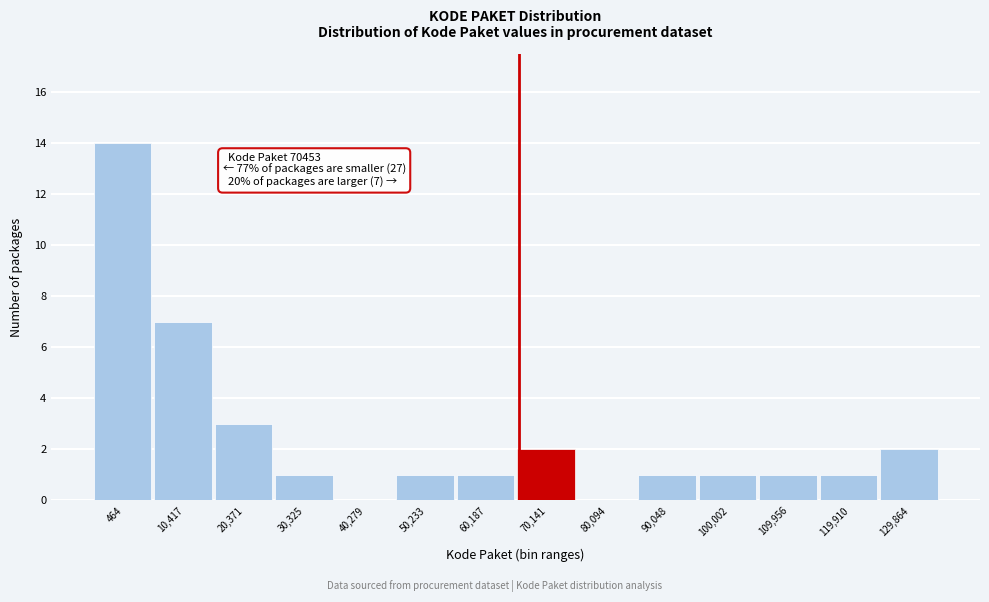

Reading left to right, list all the values displayed in this chart.

464=14	10,417=7	20,371=3	30,325=1	40,279=0	50,233=1	60,187=1	70,141=2	80,094=0	90,048=1	100,002=1	109,956=1	119,910=1	129,864=2